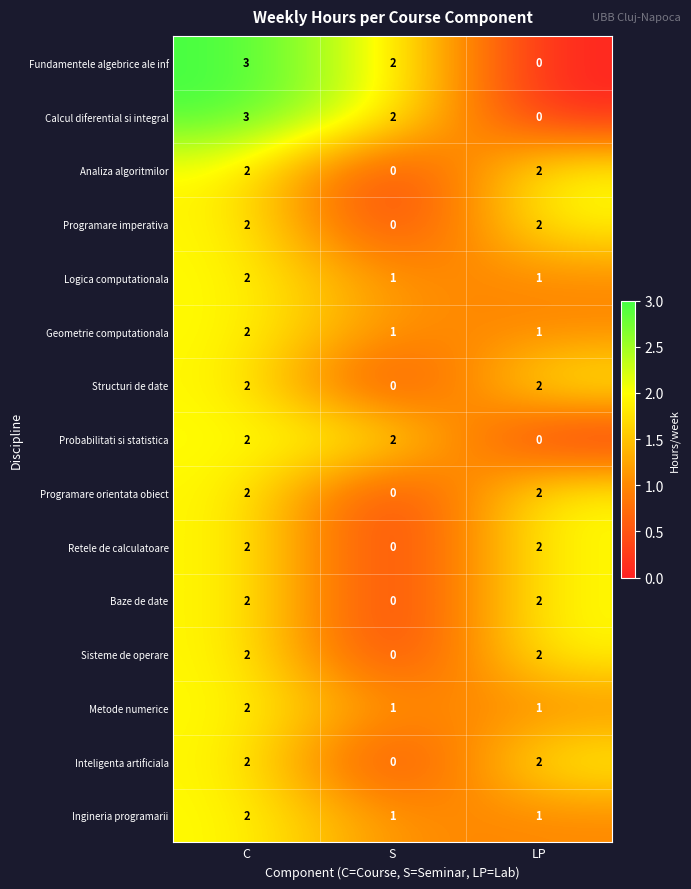

How many categories are shown in the chart?

3